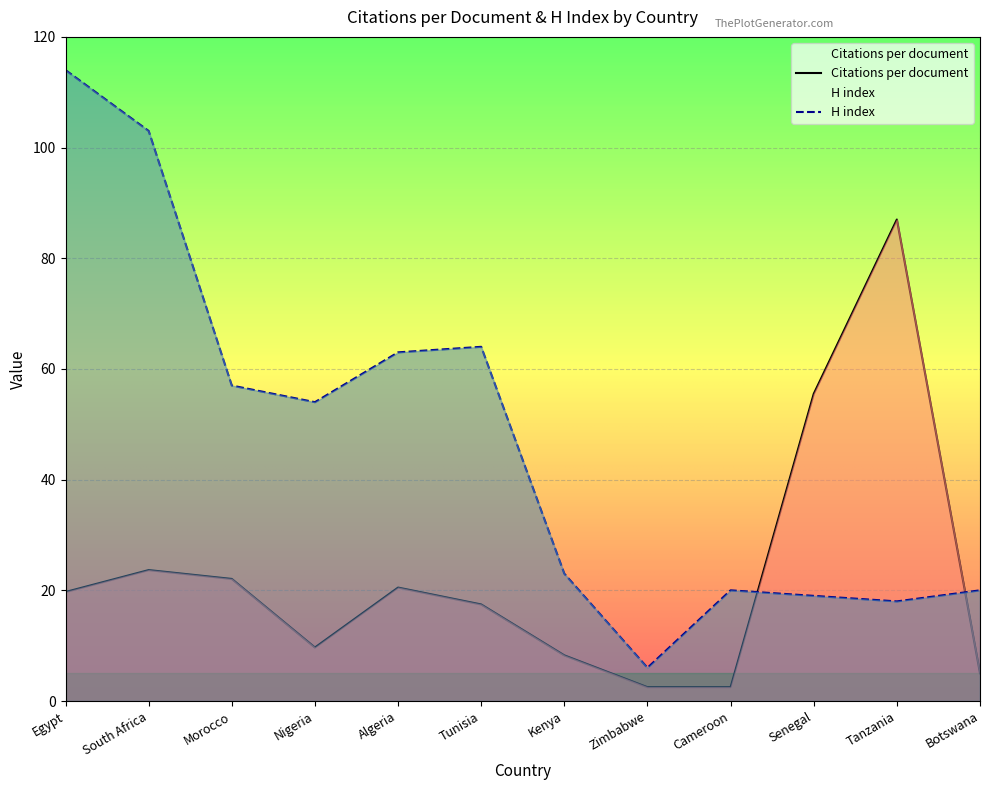

What is the label of the 9th point from the left?

Cameroon